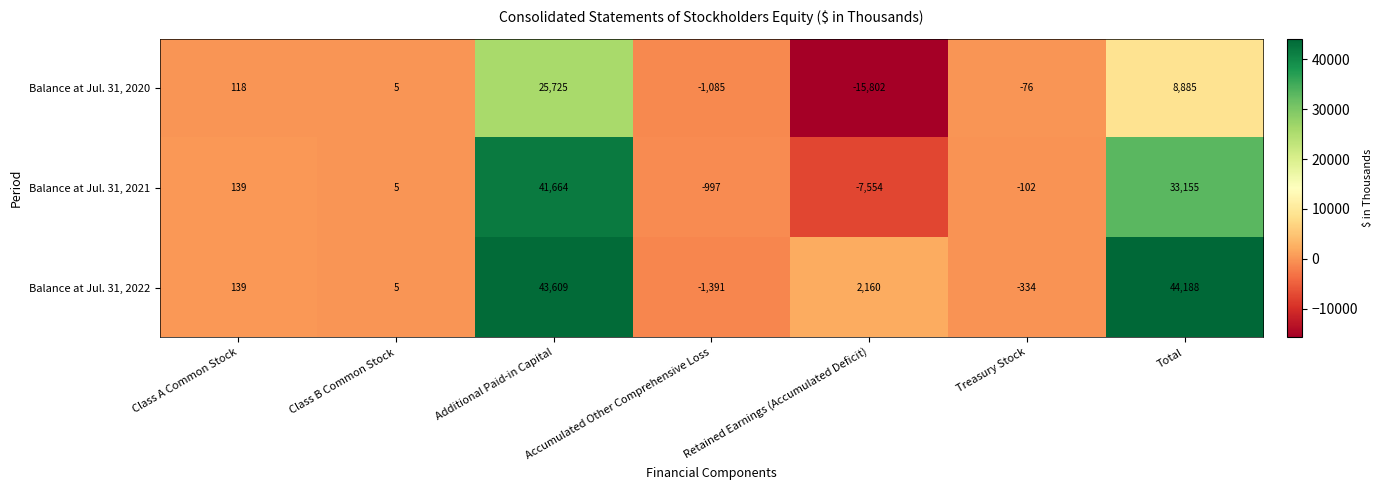

At how many categories does at least one series exceed 2238?

2